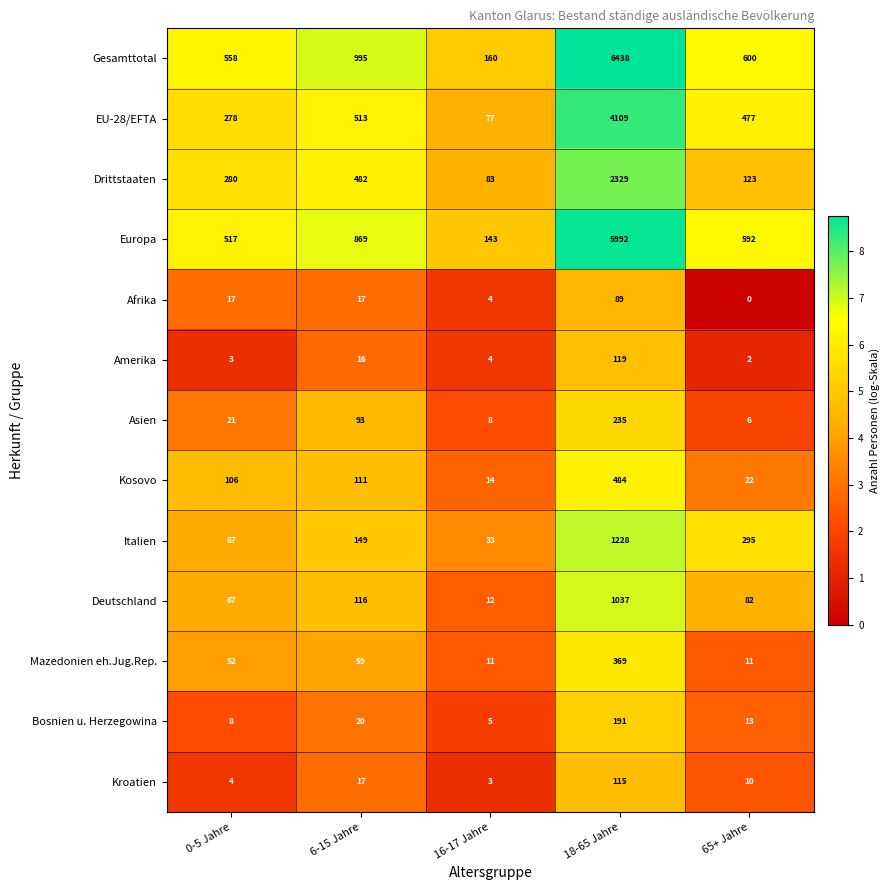

What is the total value across all series at 0-5 Jahre?

1978